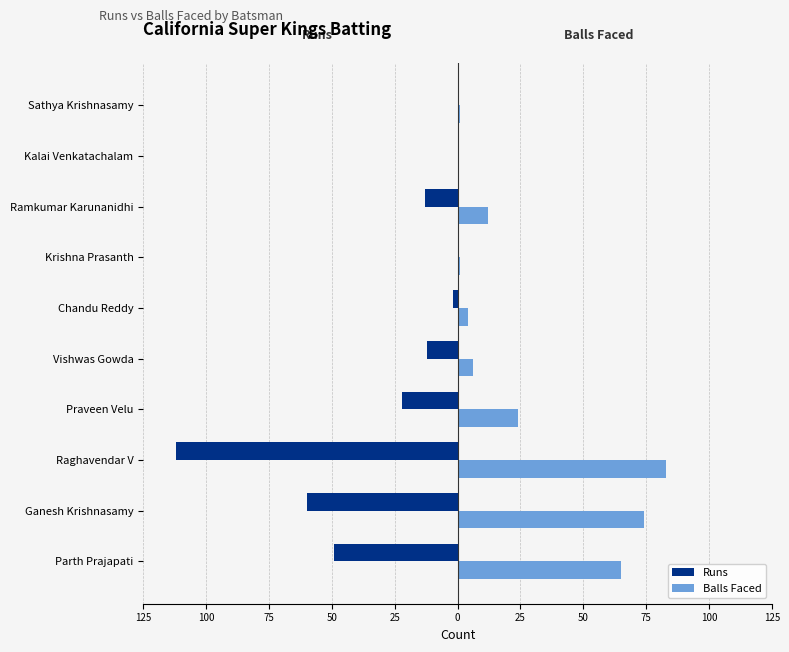

What are all the series names shown in the legend?

Runs, Balls Faced